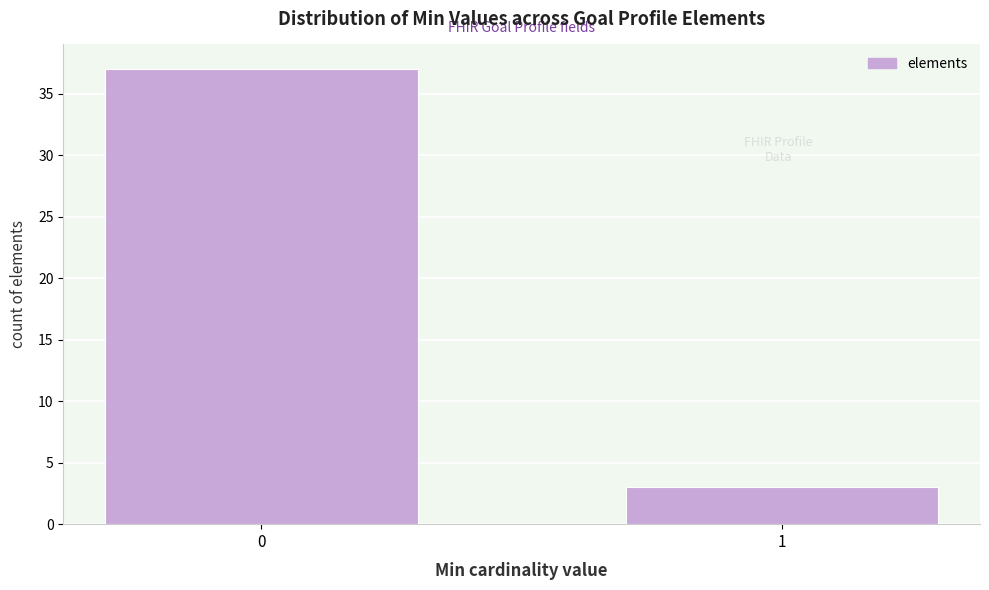

Reading left to right, extract all data points from this chart.

37	3